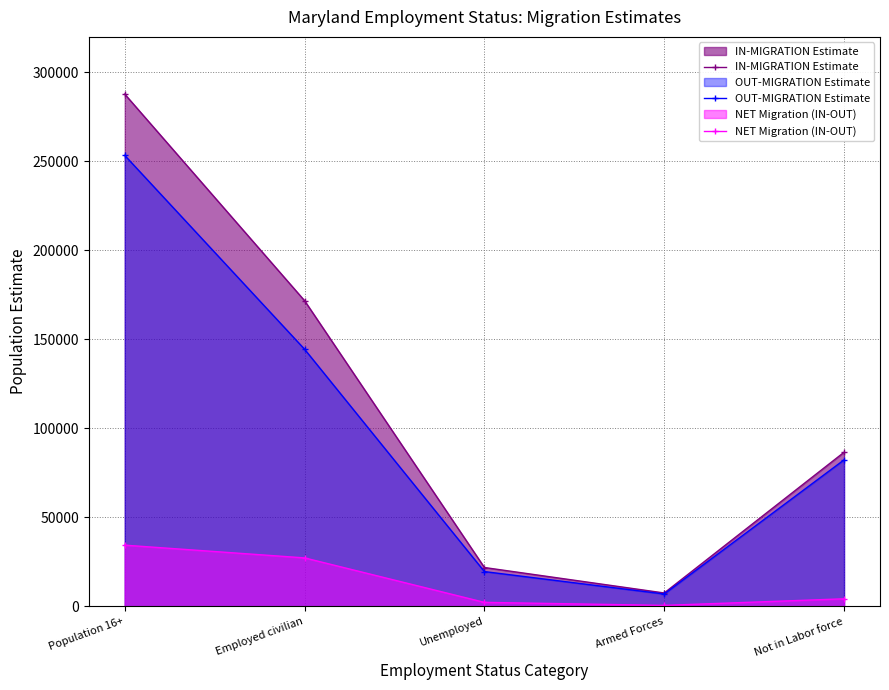

What is the value of the OUT-MIGRATION Estimate point at the 1st from the left?

253413